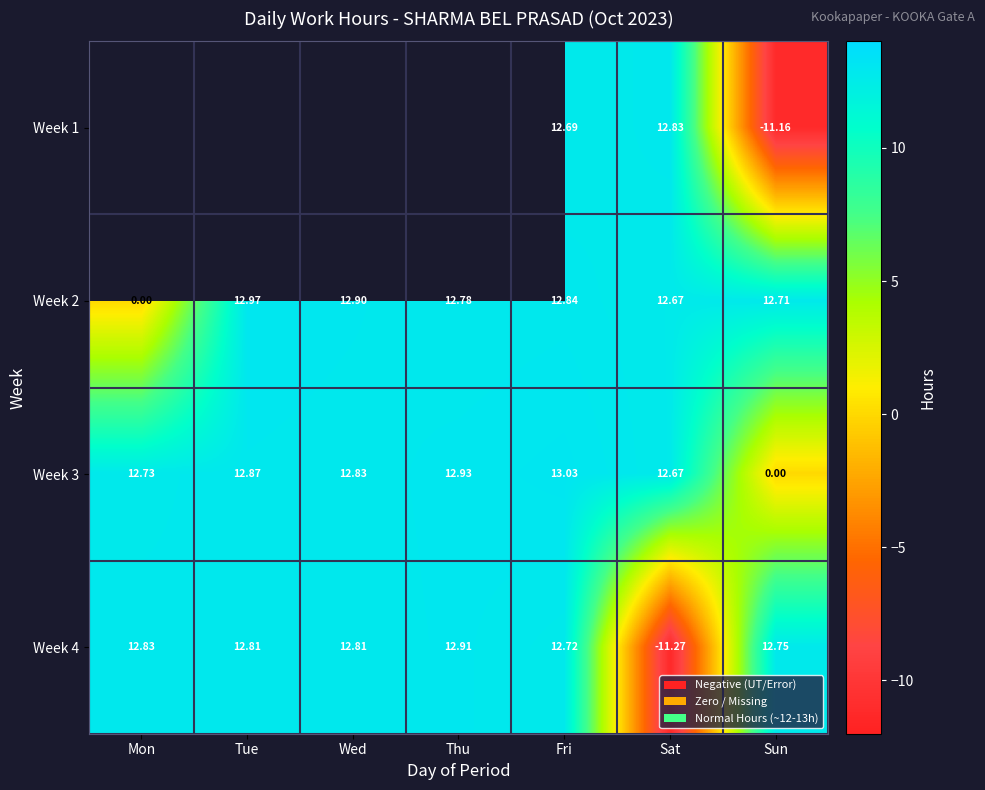

Count the number of data series in this chart.

4